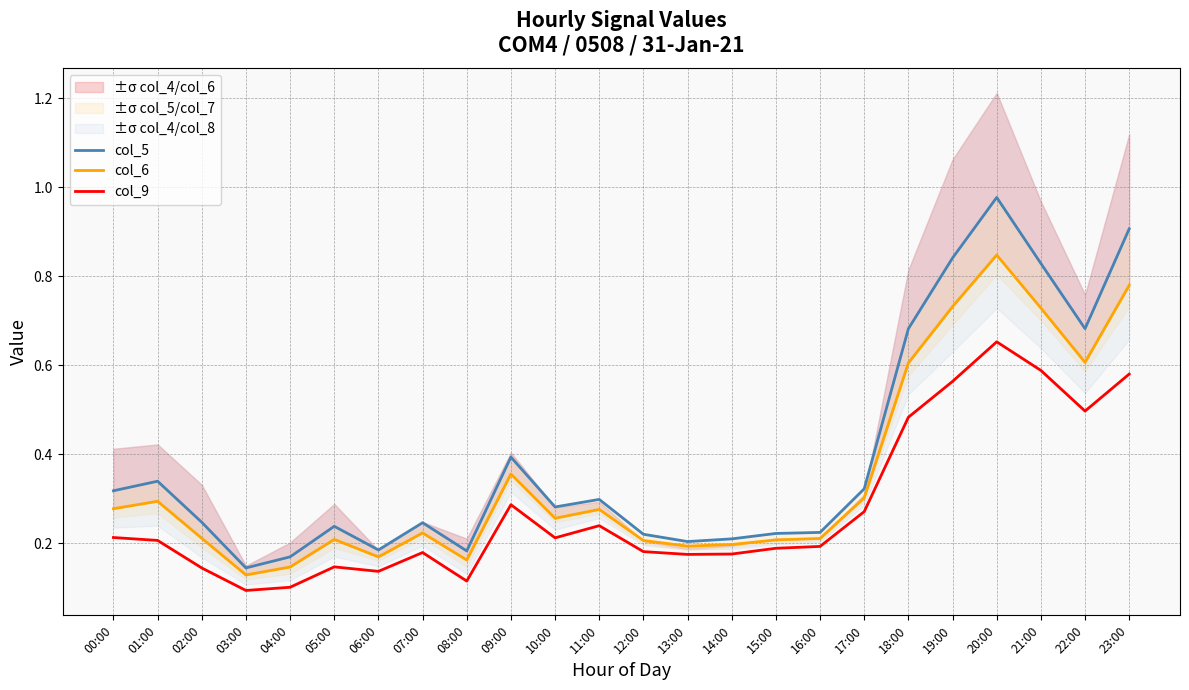

Between 05:00 and 19:00, which is larger?

19:00